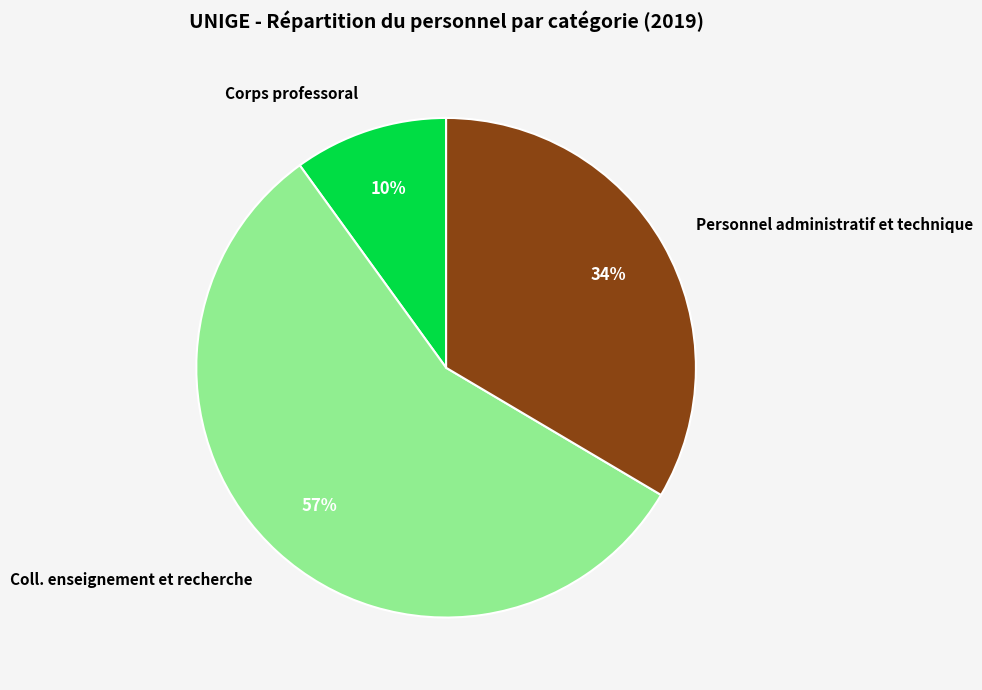

Between Coll. enseignement et recherche and Corps professoral, which is larger?

Coll. enseignement et recherche